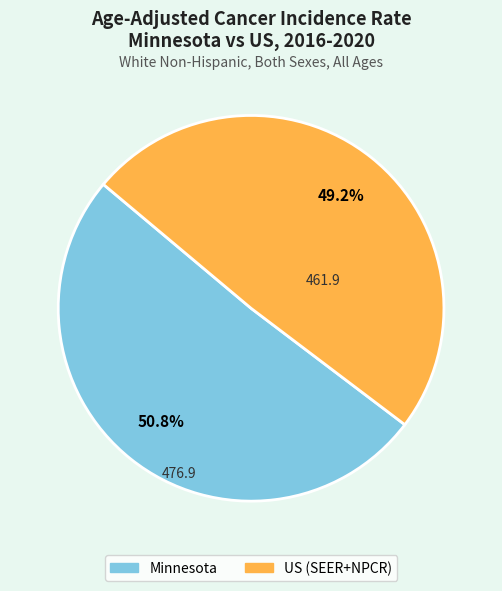

To the nearest percent, what is the combined percentage of US (SEER+NPCR) and Minnesota?

100%